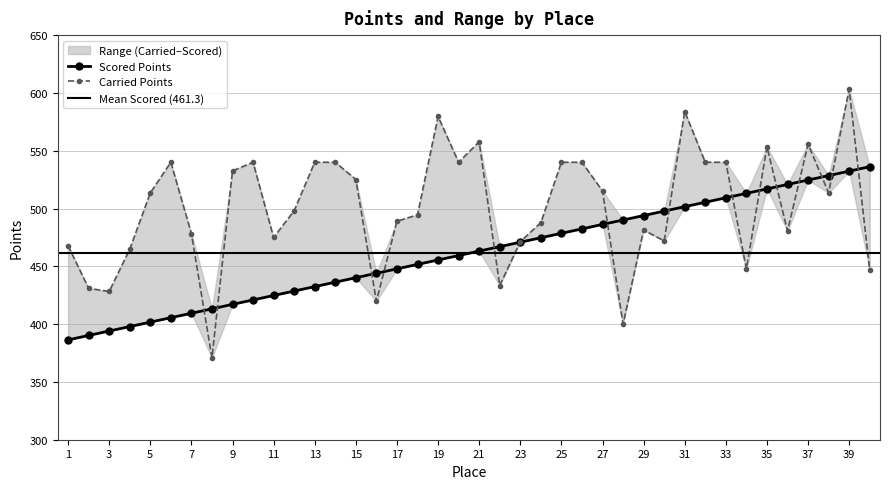

Reading left to right, what are all the values shown in this chart?

Scored Points: 386.4	390.2	394.0	397.9	401.7	405.6	409.4	413.2	417.1	420.9	424.8	428.6	432.4	436.3	440.1	444.0	447.8	451.7	455.5	459.3	463.2	467.0	470.9	474.7	478.5	482.4	486.2	490.1	493.9	497.7	501.6	505.4	509.3	513.1	517.0	520.8	524.6	528.5	532.3	536.2
Carried Points: 467.9	431.0	428.2	464.7	513.5	540.0	478.3	370.8	532.5	540.0	474.9	498.1	540.0	540.0	525.1	419.8	489.0	494.6	579.7	540.0	557.7	433.3	471.3	487.7	540.0	540.0	515.2	400.0	481.4	472.0	583.9	540.0	540.0	447.8	553.4	480.6	555.6	513.6	603.1	446.7